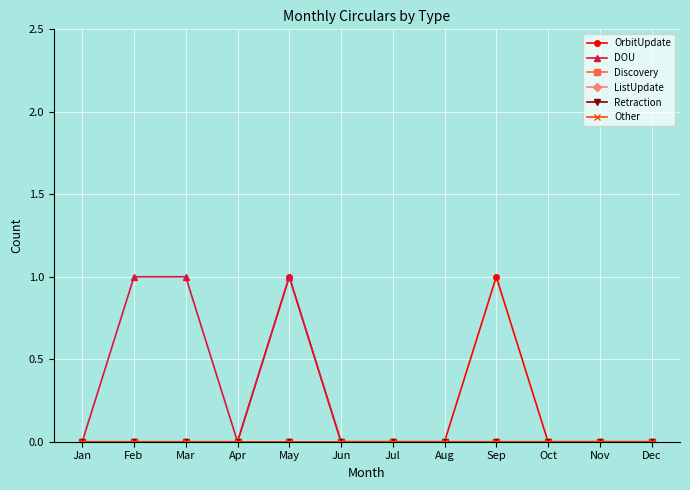

Which series has the largest range (max minus min)?

OrbitUpdate